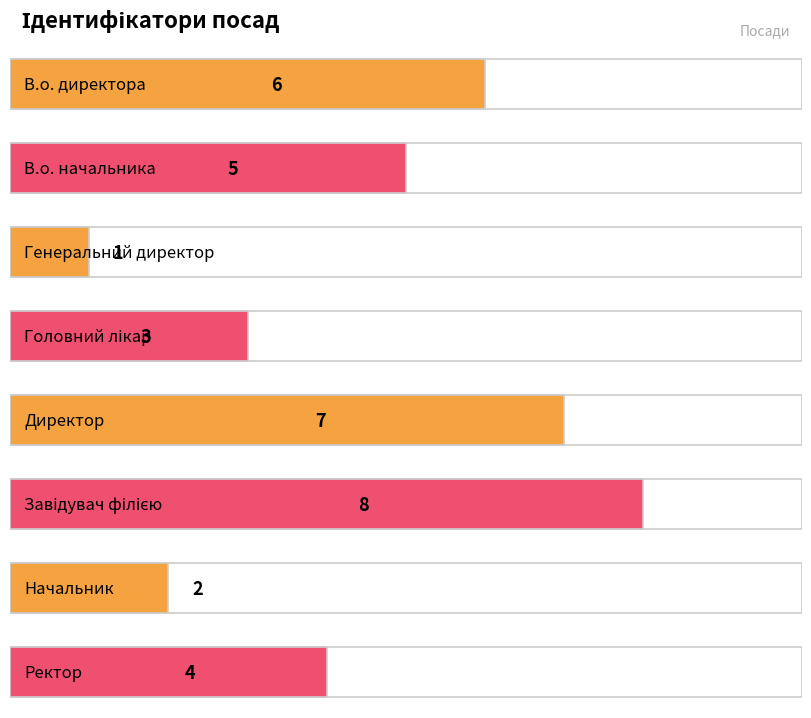

What value does the data have at В.о. начальника?

5